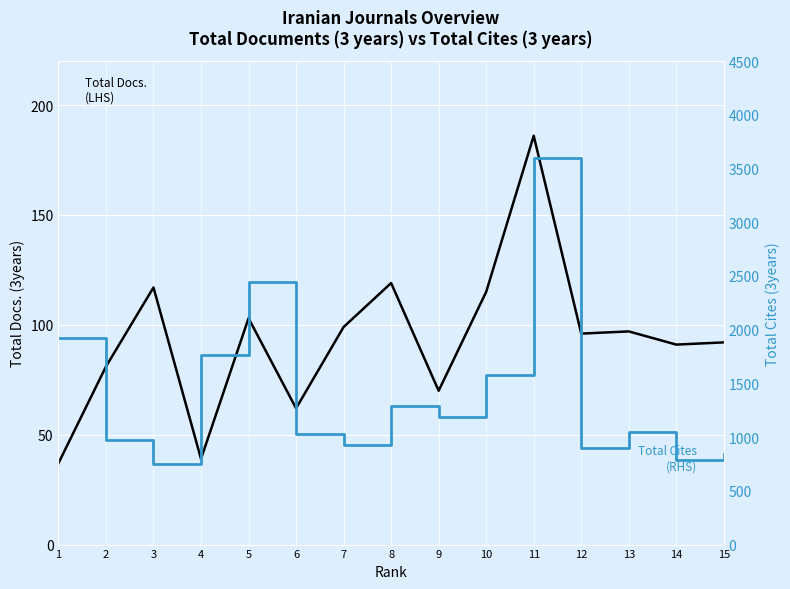

What is the sum of the Total Docs. (3years) values at 9 and 5?

173